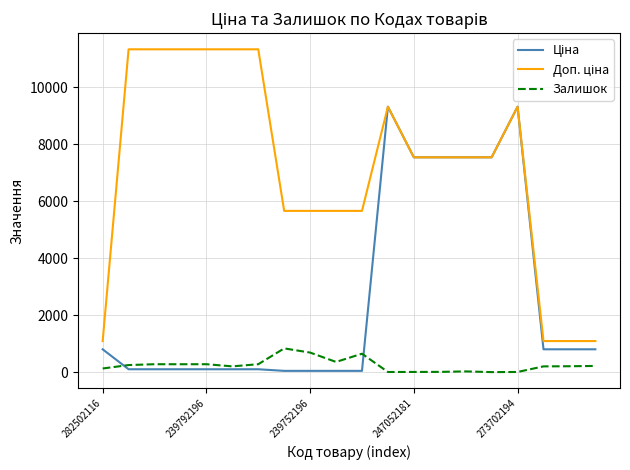

What is the greatest value displayed?

11334.0